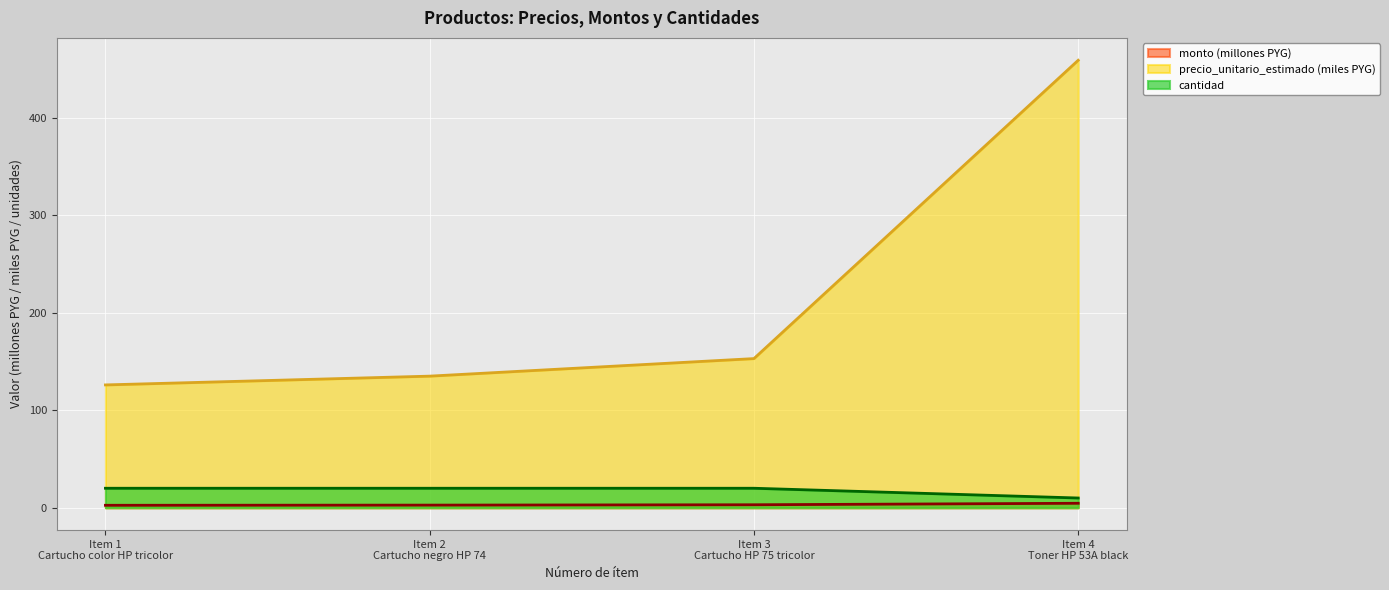

True or false: monto and precio_unitario_estimado intersect in this chart.

False